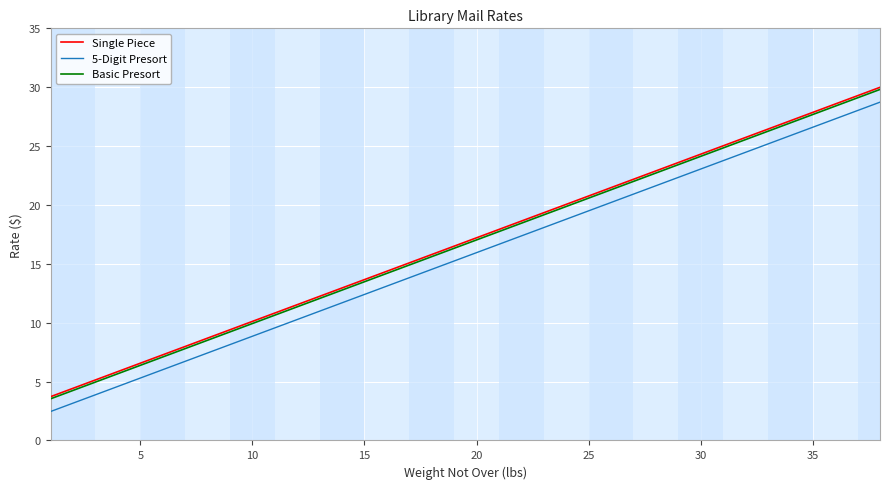

What is the maximum value for Basic Presort?

29.8